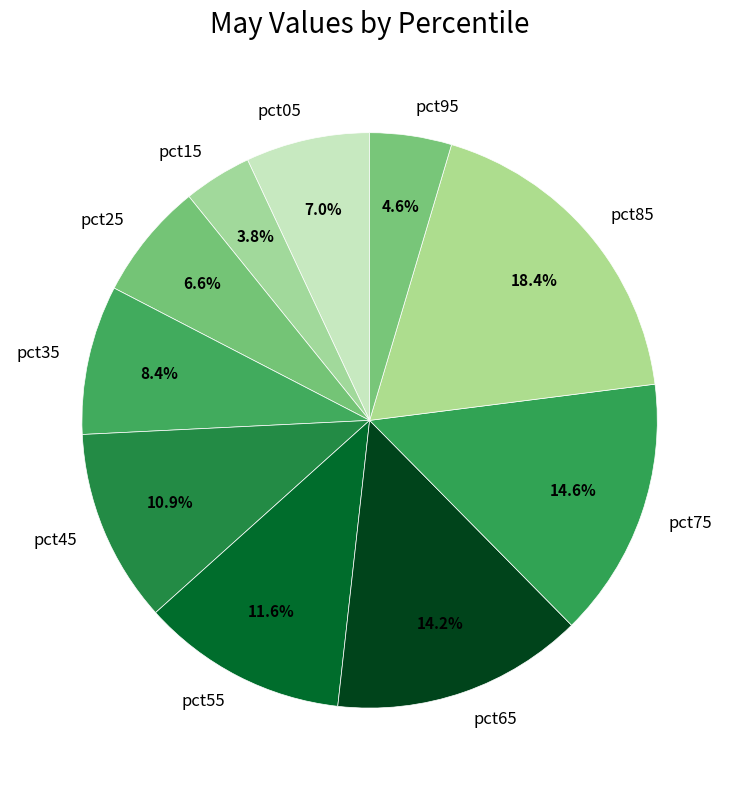

Do pct75 and pct45 together represent more than half of the pie?

No